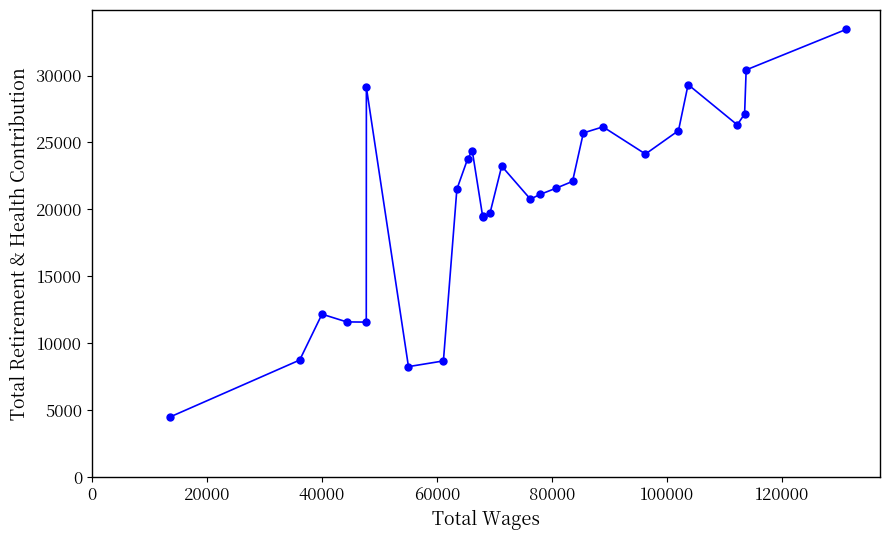

True or false: there are more than 2 points higher than both neighbors.

True